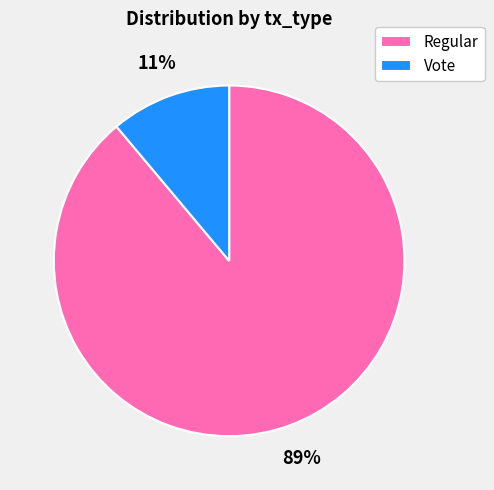

Which slice is the largest?

Regular